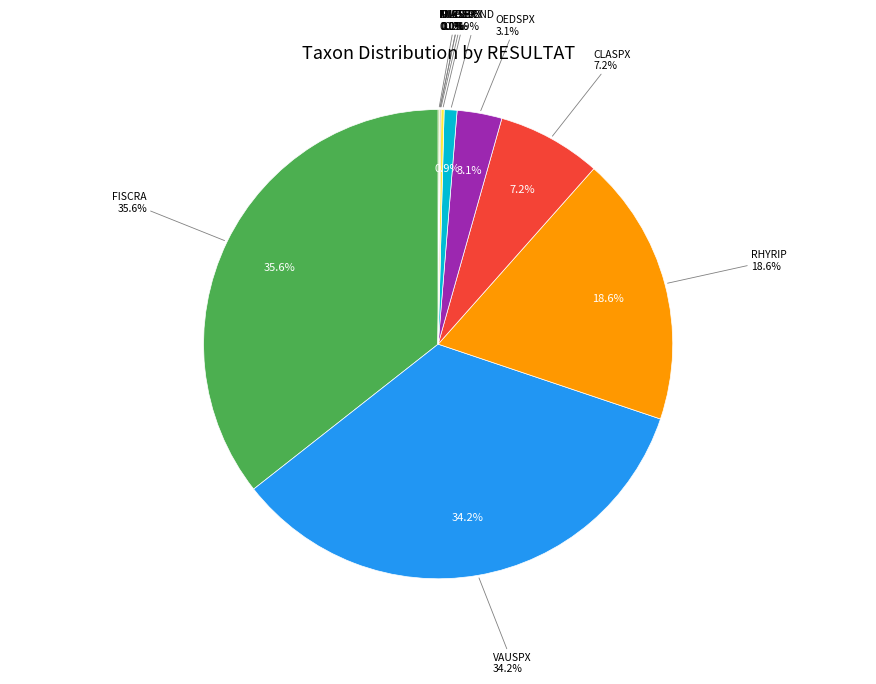

Does any single category account for the majority?

No